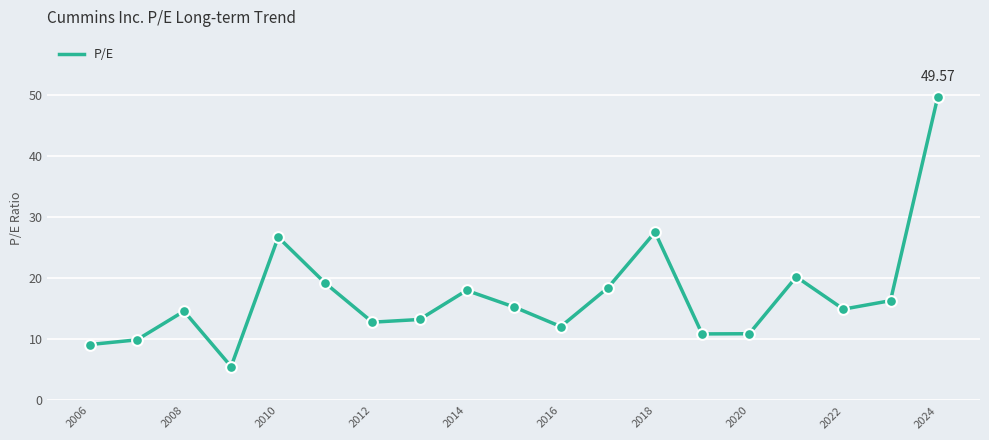

What is the difference between the maximum and minimum values?

44.0